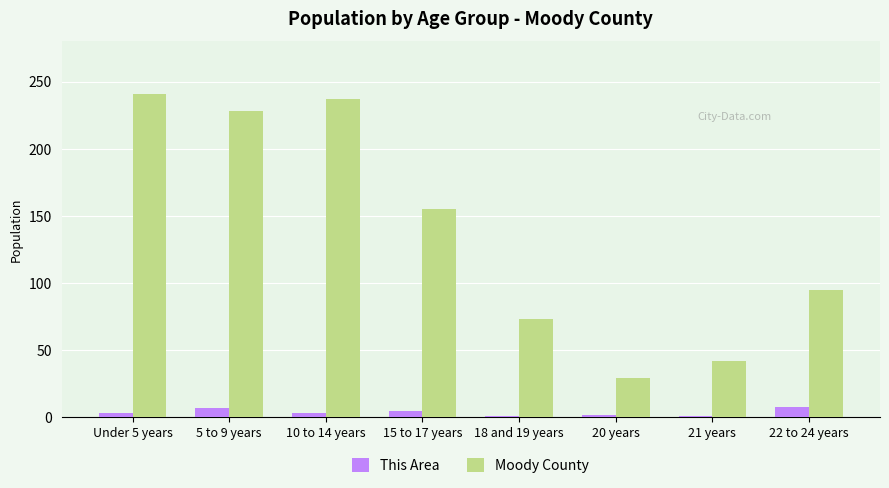

What position from the left is Under 5 years?

1